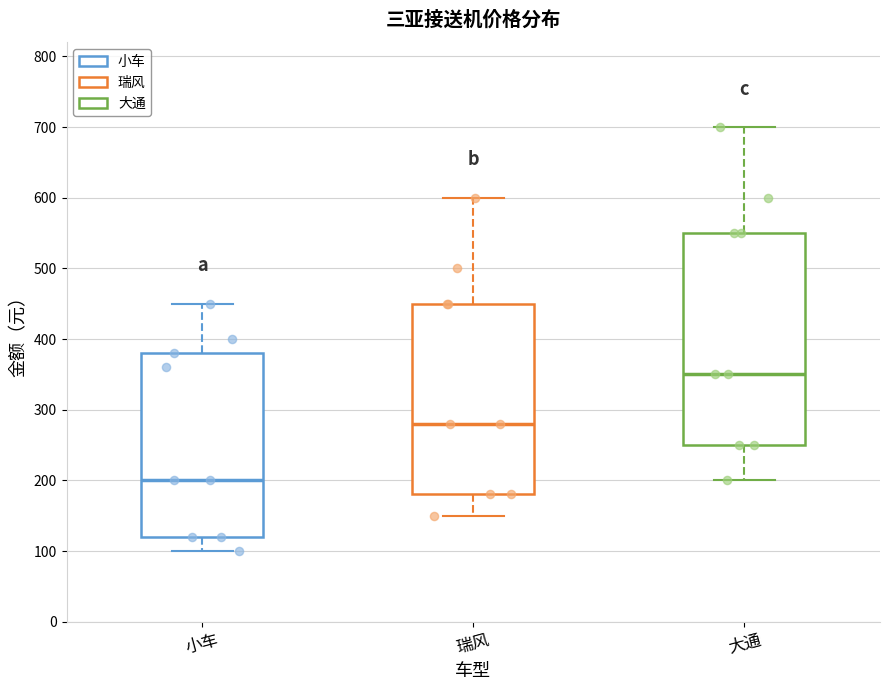

Which box has the highest median line?

大通